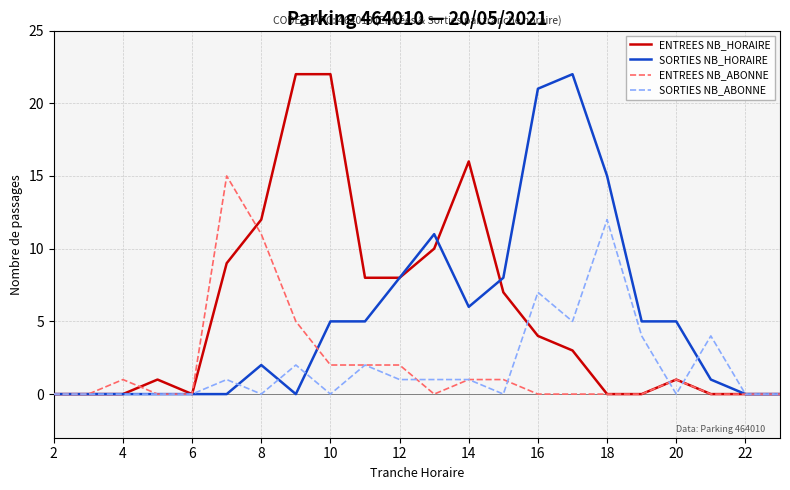

What is the maximum value shown in the chart?

22